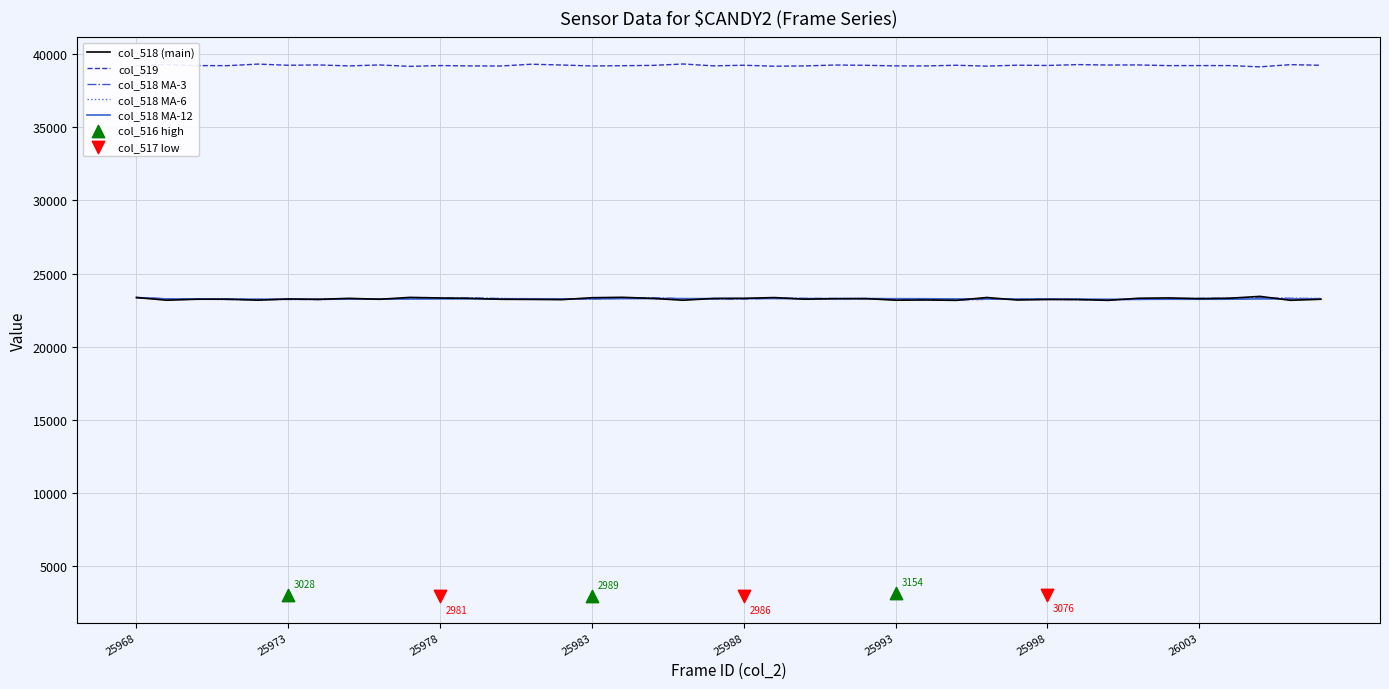

True or false: col_519 and col_518 MA-3 cross at least once.

False